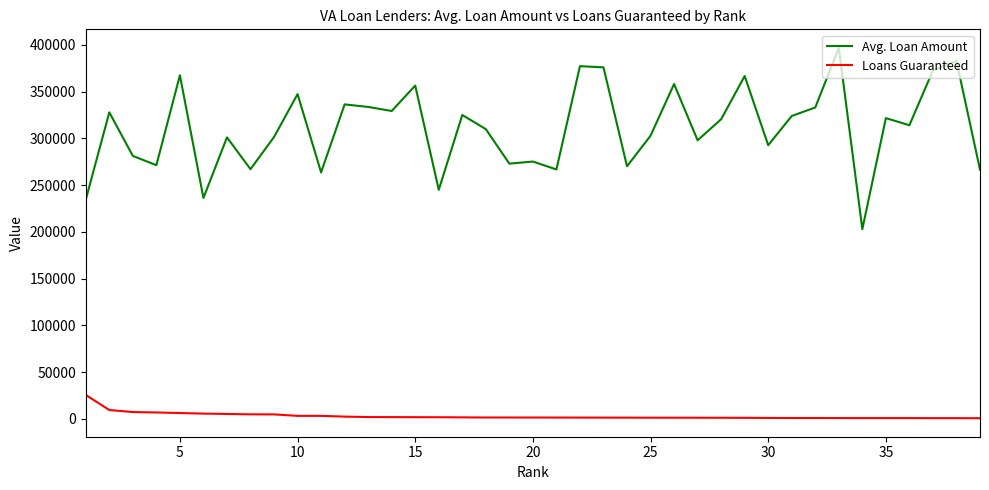

How many lines are shown in the chart?

2